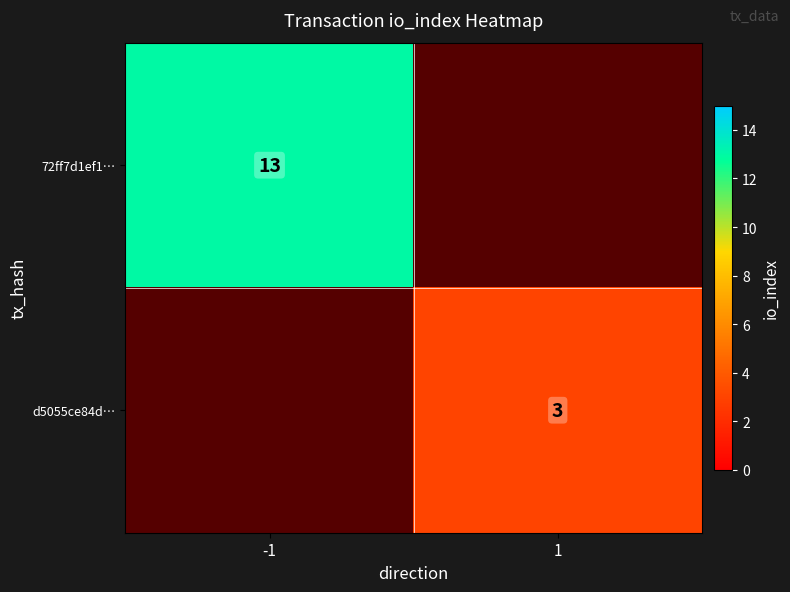

The 72ff7d1ef1… series shows 13 at -1. True or false?

True